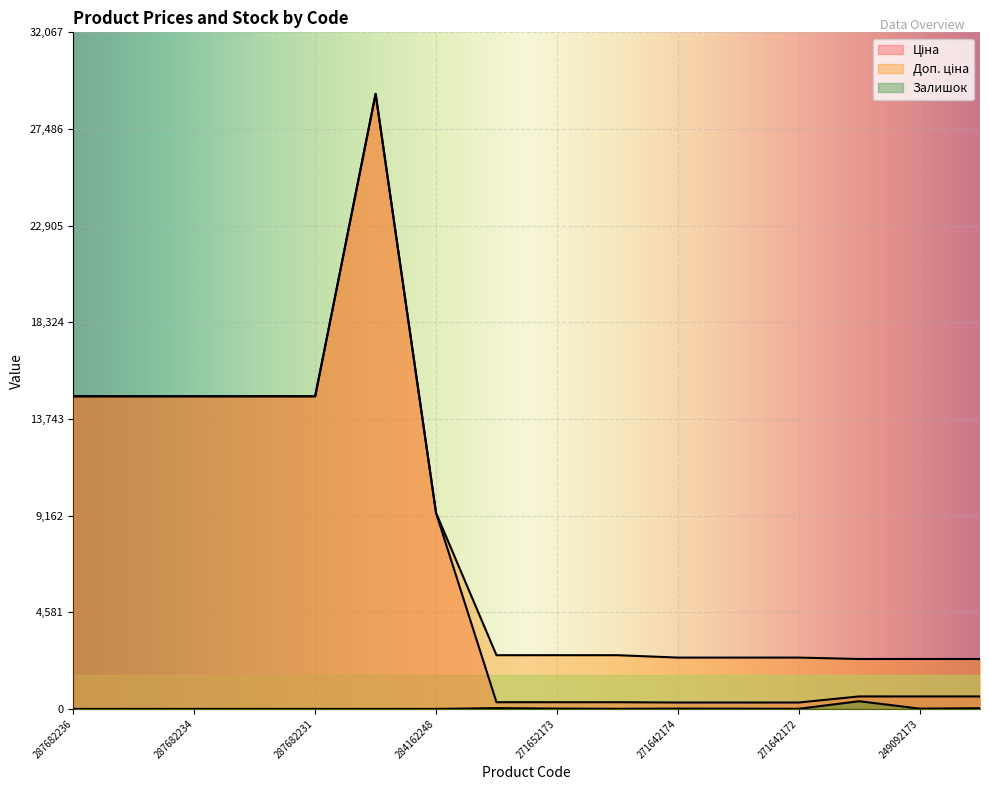

What is the label of the 16th point from the right?

287682236